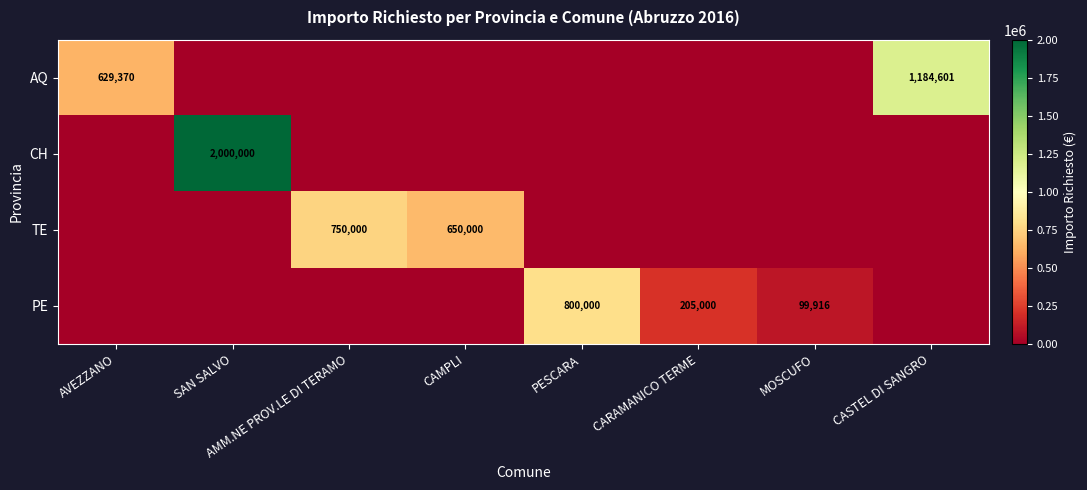

The value of TE at CAMPLI is 650000. True or false?

True